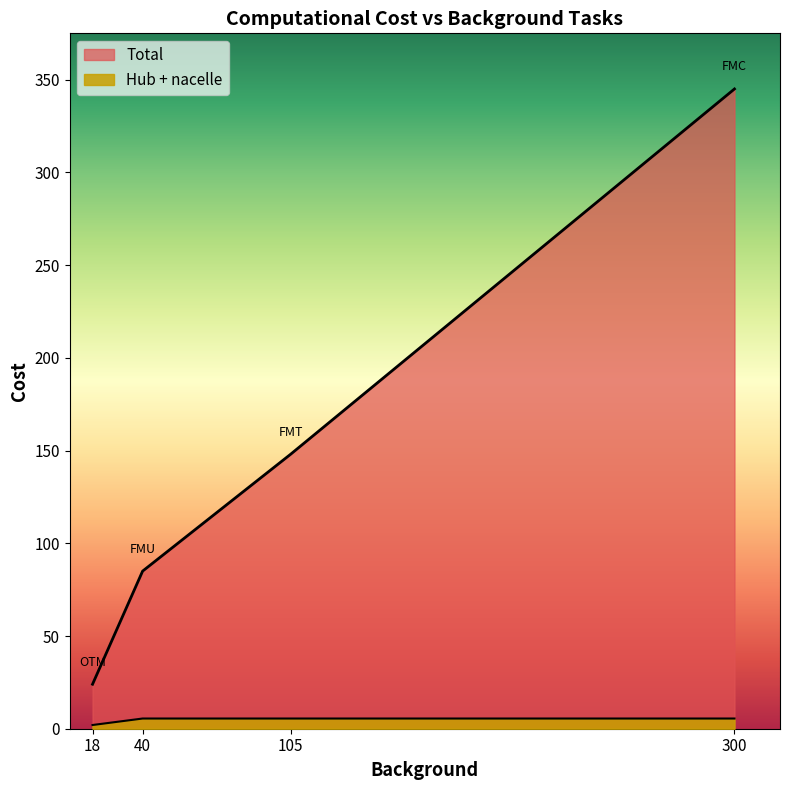

Reading left to right, extract all data points from this chart.

Total: 24.0	85.0	148.0	345.0
Hub + nacelle: 2.0	5.5	5.5	5.5